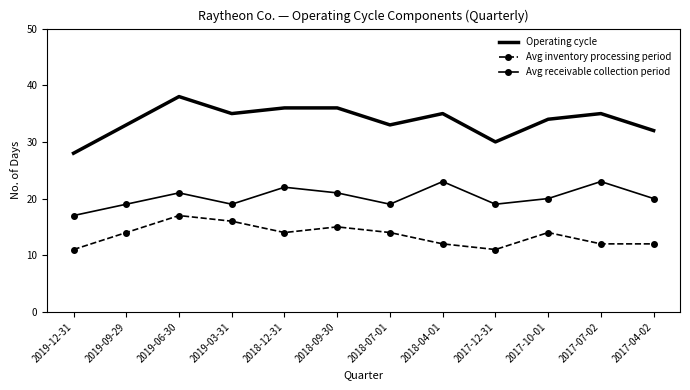

How many Avg receivable collection period values are between 19 and 22?

9